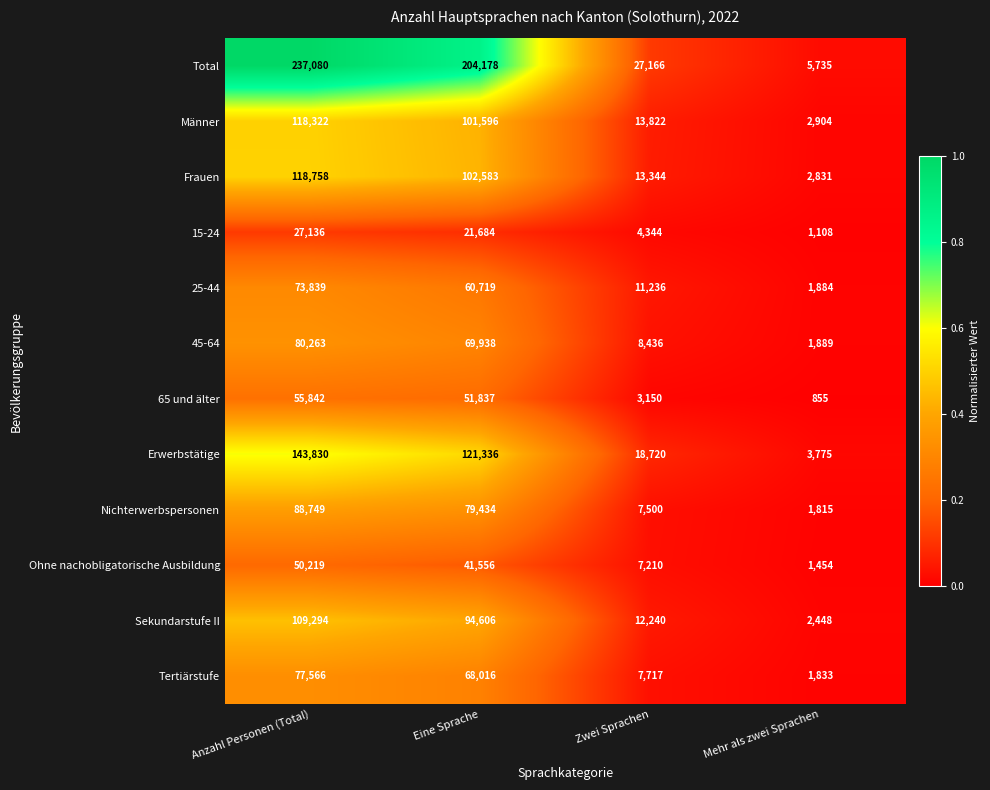

Is it true that Tertiärstufe equals 42085 at Anzahl Personen (Total)?

False